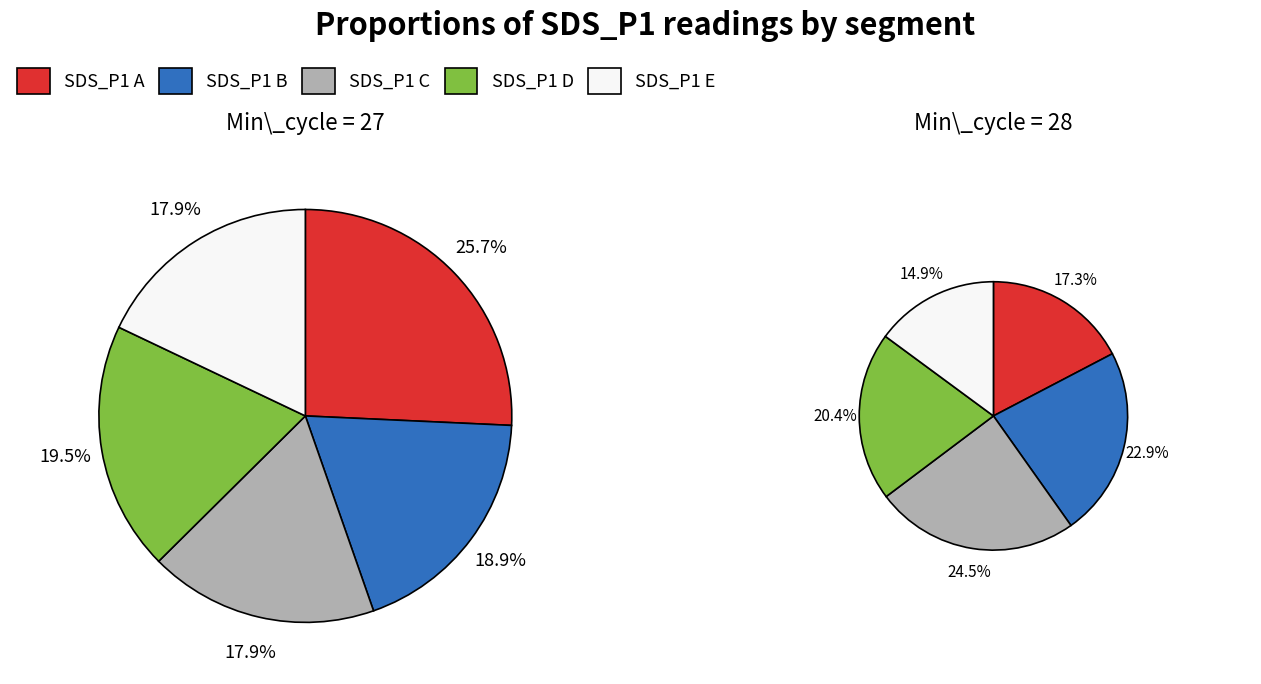

How many slices are in this pie chart?

5